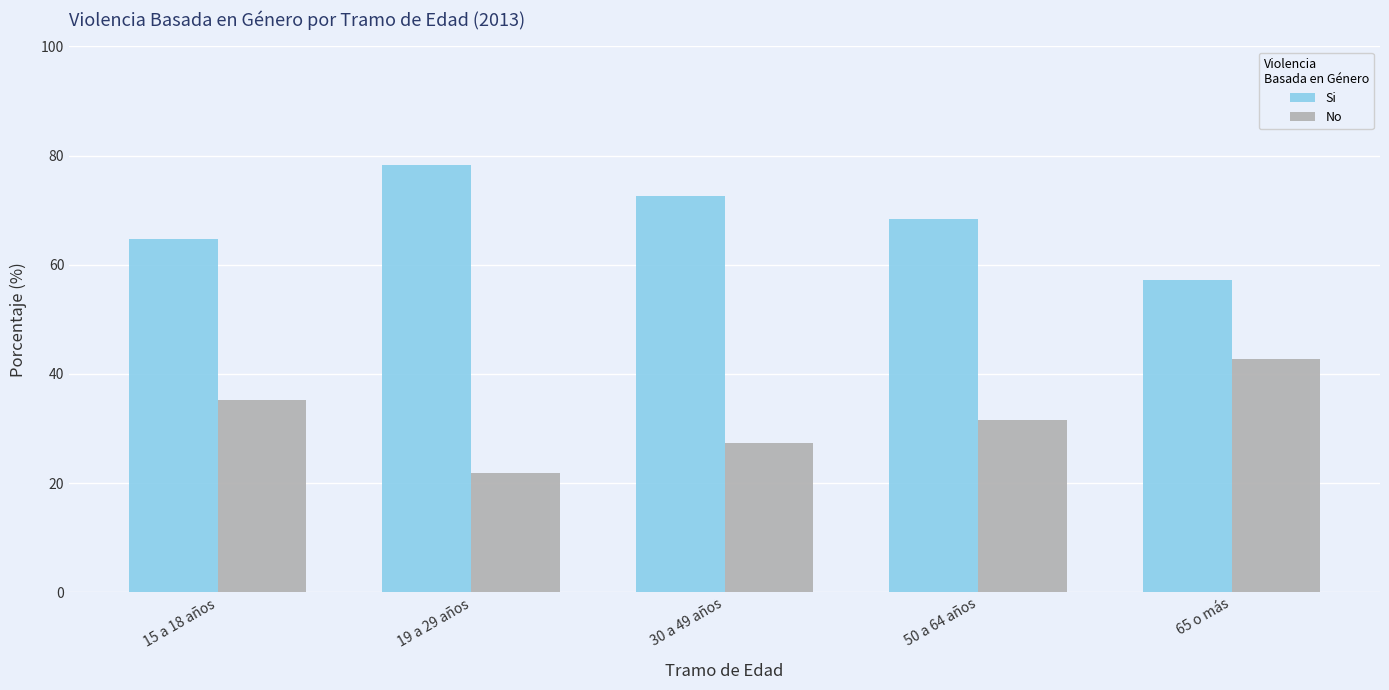

The value of No at 50 a 64 años is 18.2. True or false?

False